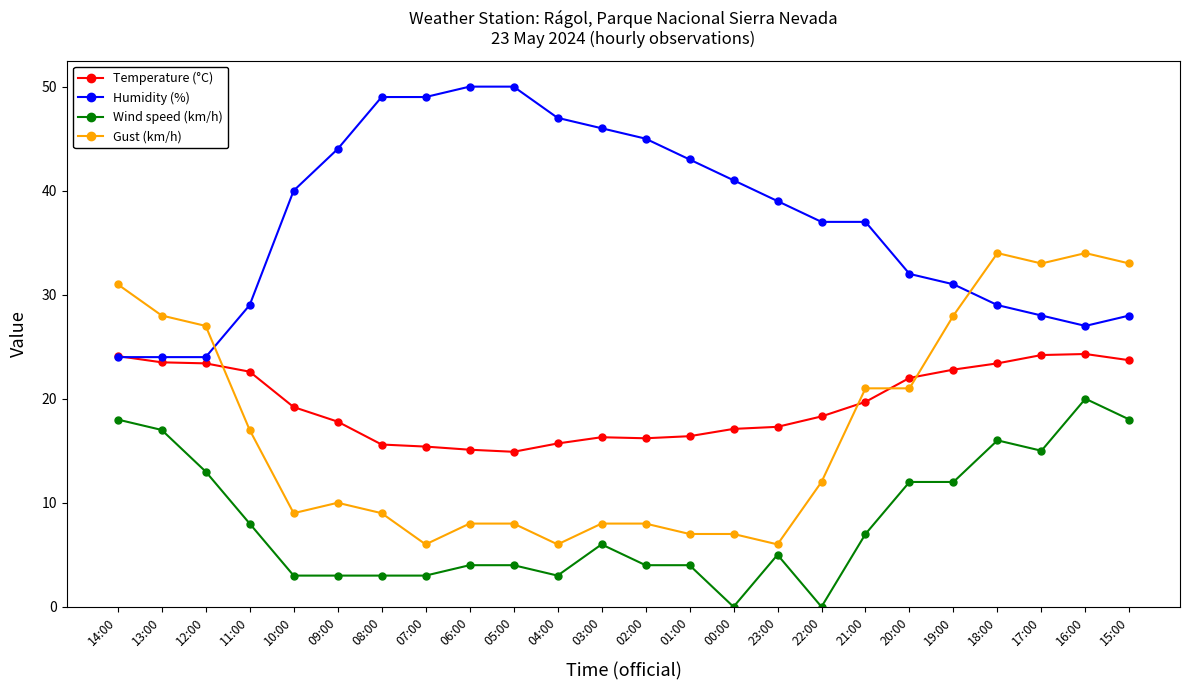

True or false: Humidity (%) has a value of 24.0 at 13:00.

True